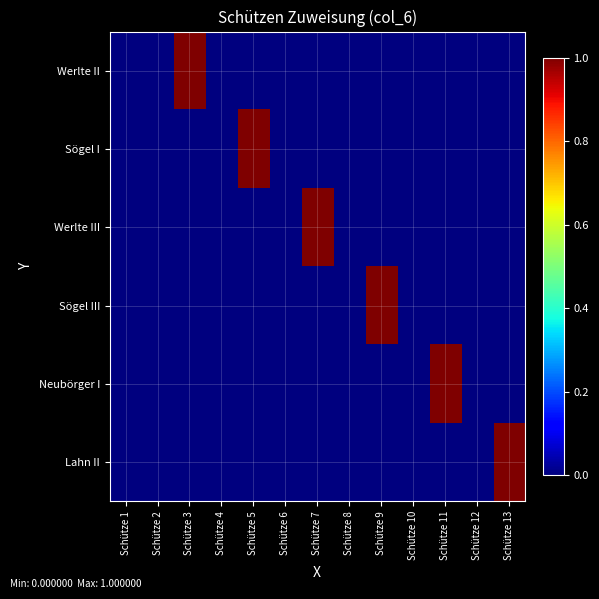

Which series has the largest total across all categories?

Werlte II